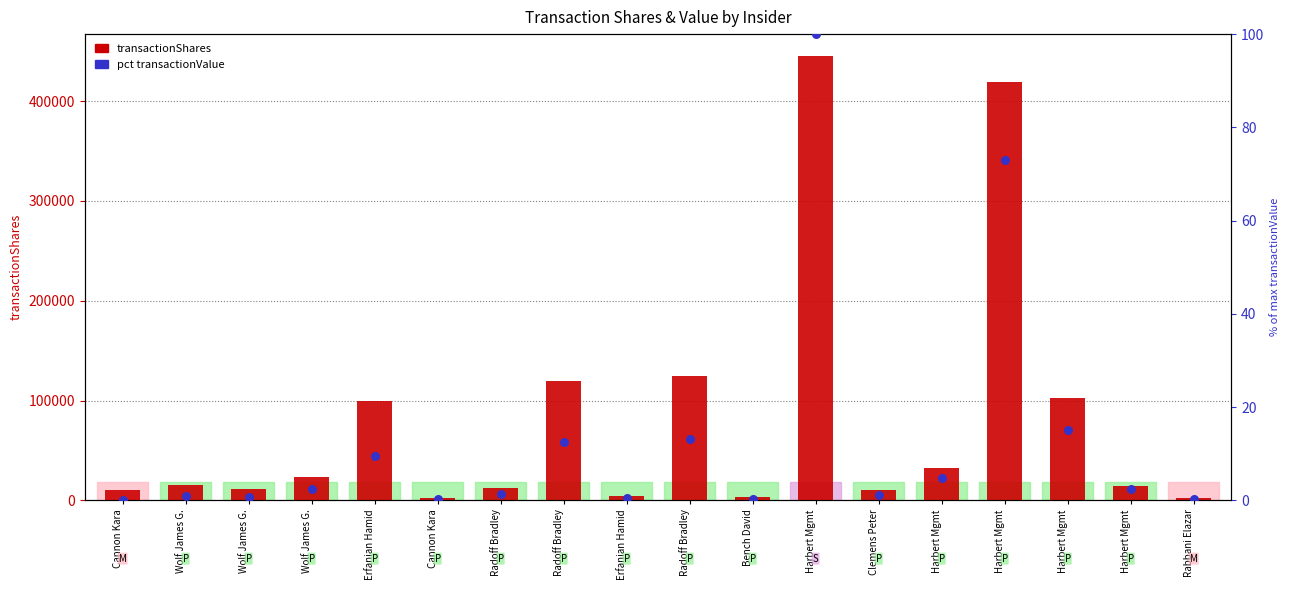

At how many categories does at least one series exceed 410655?

2